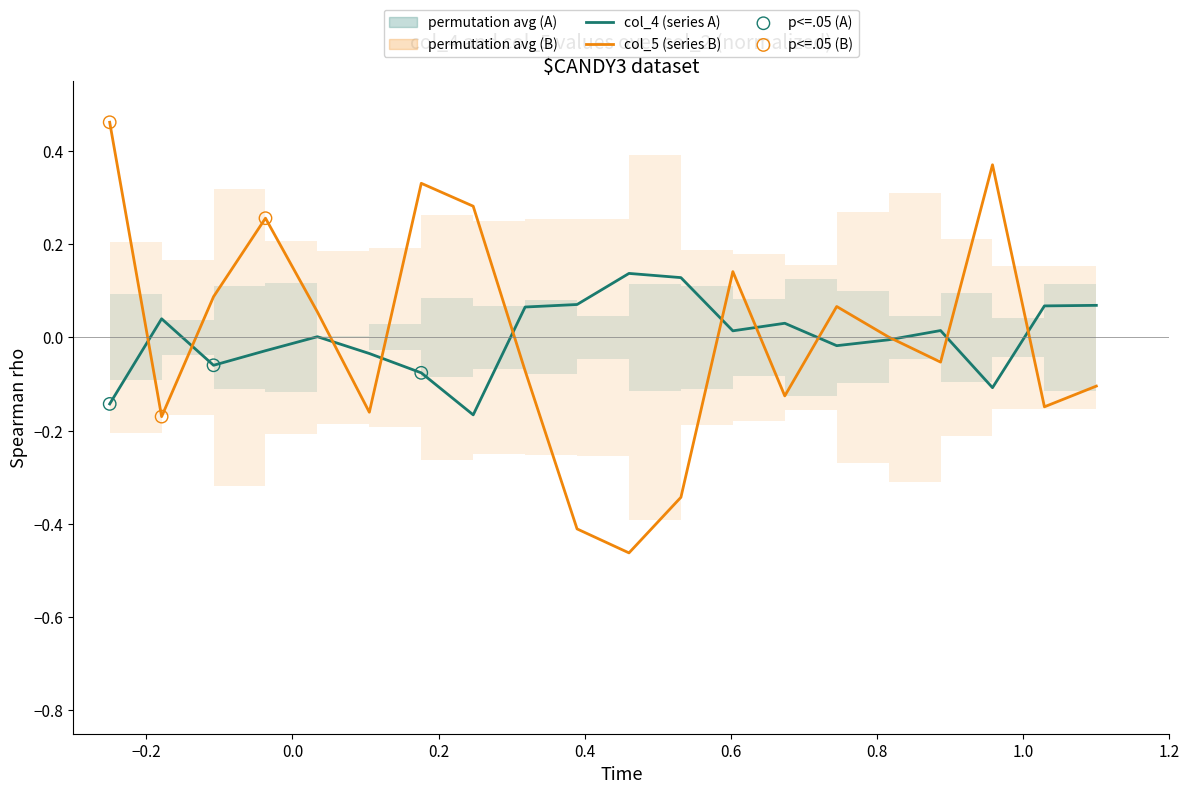

Which series reaches the maximum Y coordinate?

col_5 (series B)